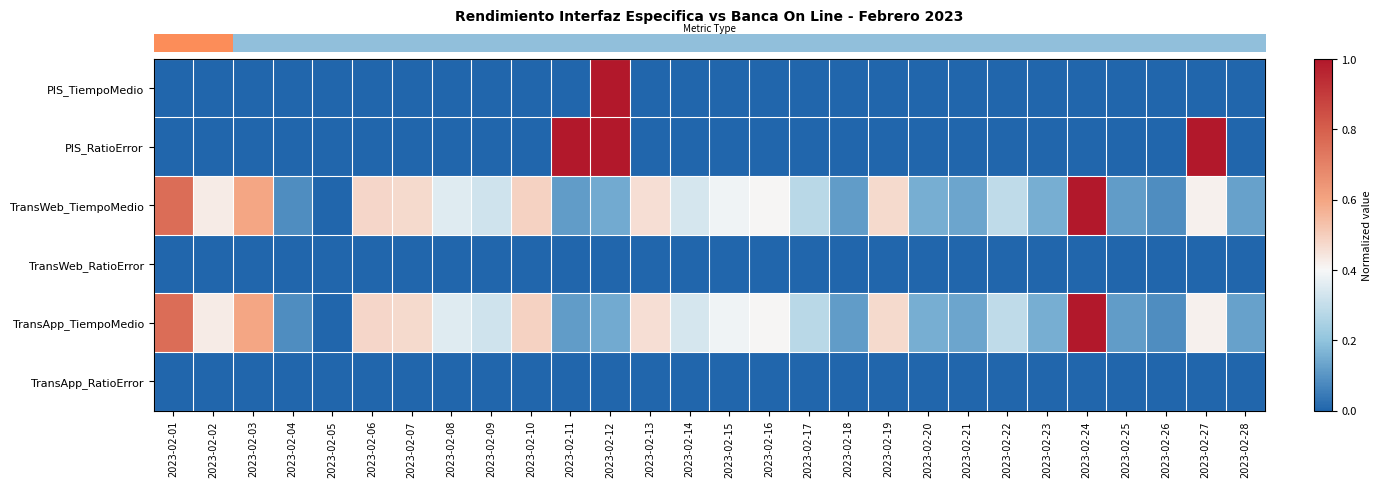

What is the difference between the highest and lowest values at 2023-02-04?

0.1